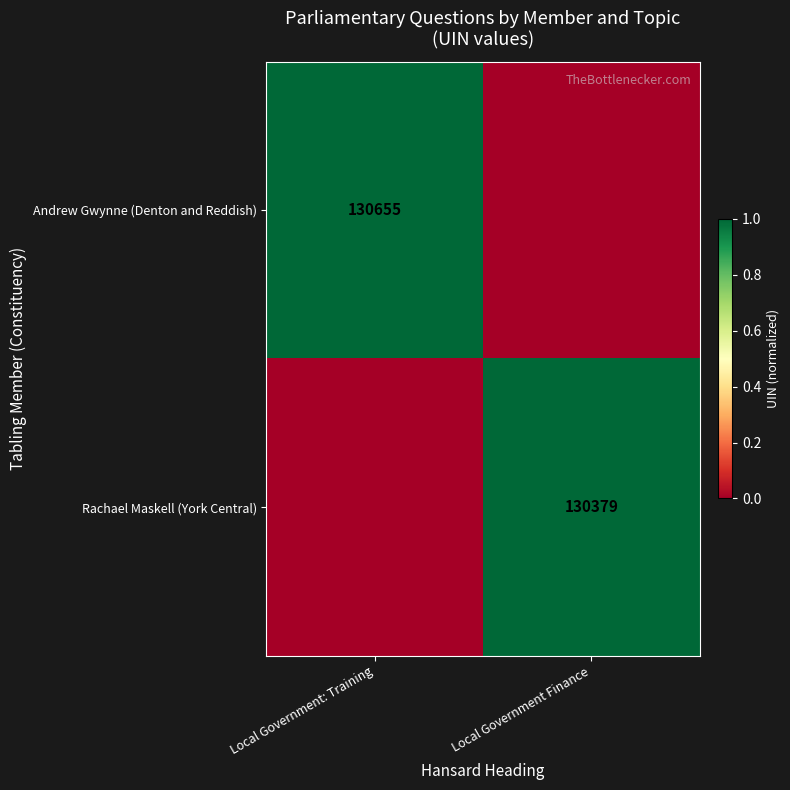

True or false: Andrew Gwynne (Denton and Reddish) has a value of 176372 at Local Government: Training.

False